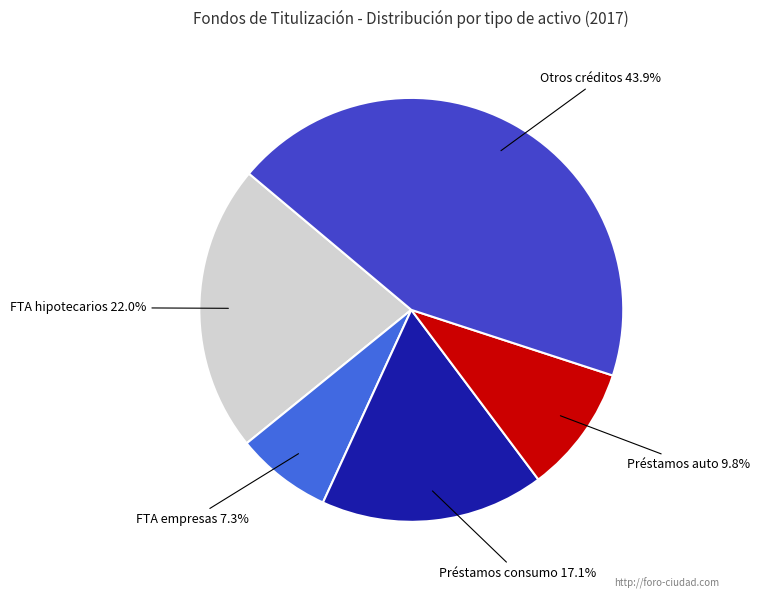

Is there a majority slice in this chart?

No